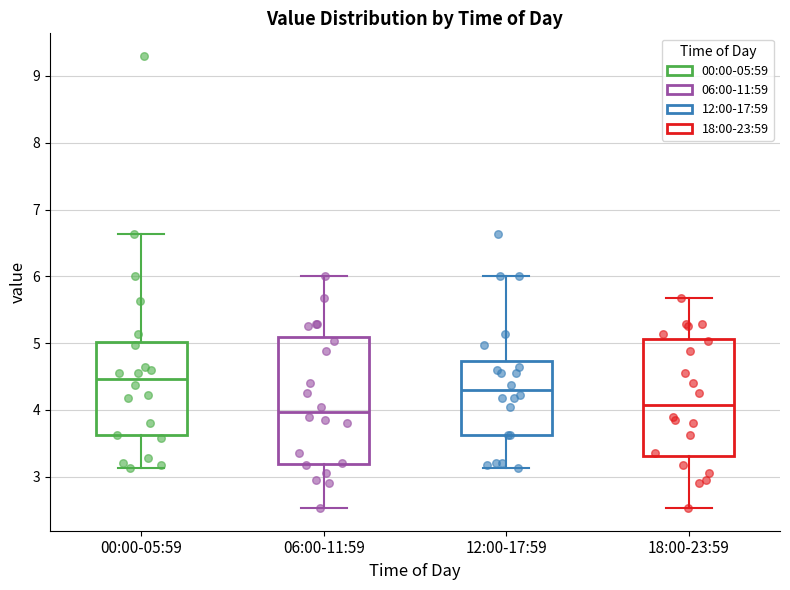

Which box is the tallest, from its lower edge to its upper edge?

06:00-11:59